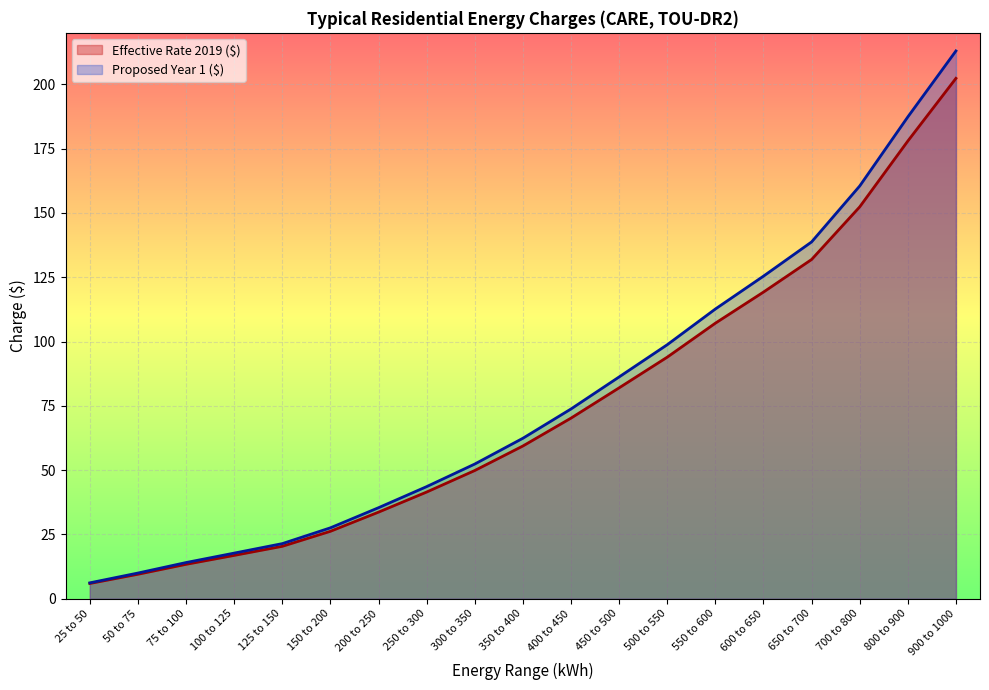

True or false: Proposed Year 1 ($) and Effective Rate 2019 ($) intersect in this chart.

False